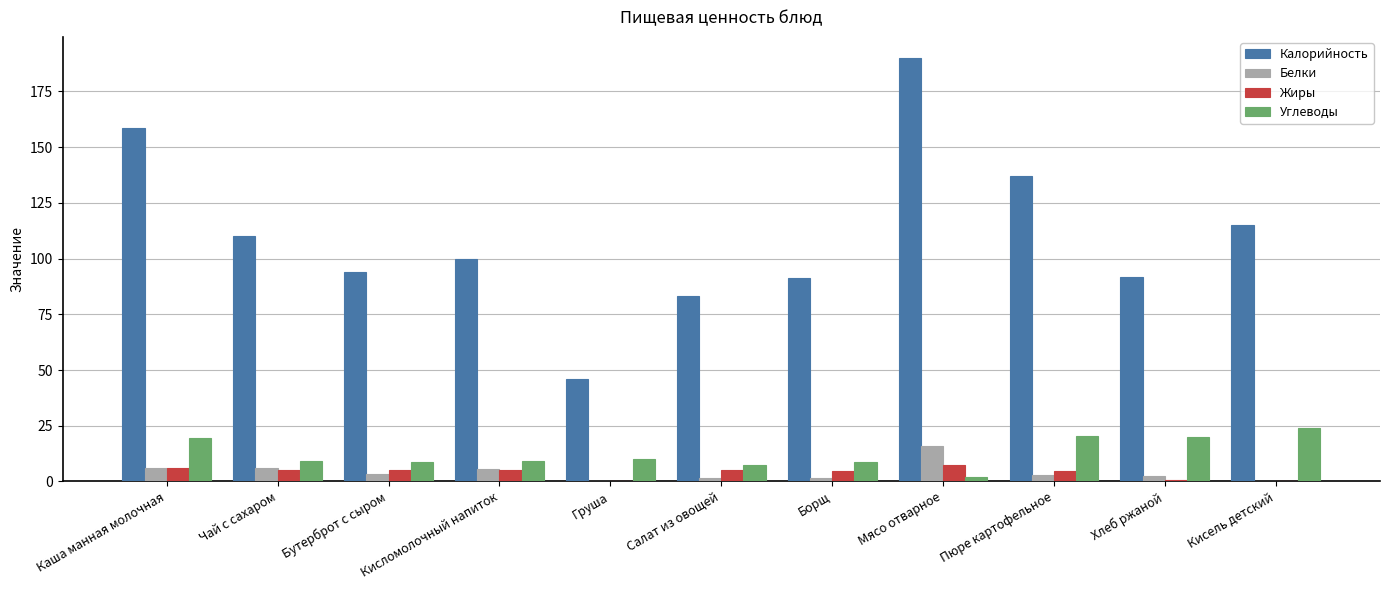

Which label corresponds to the largest value in the chart?

Мясо отварное